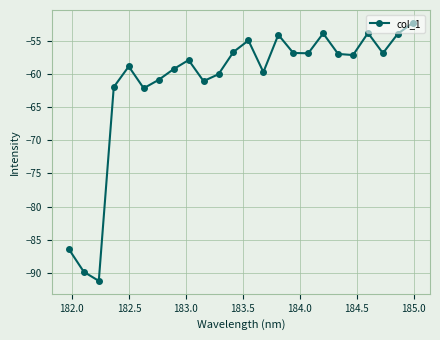

What is the value of the 11th point from the left?

-60.0